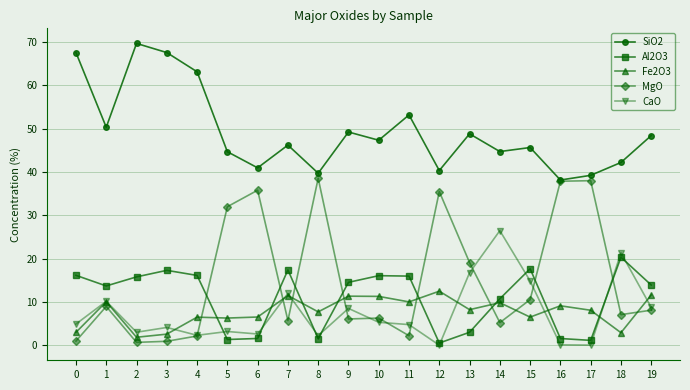

List the series in order of their peak value, lowest first.

Fe2O3, Al2O3, CaO, MgO, SiO2